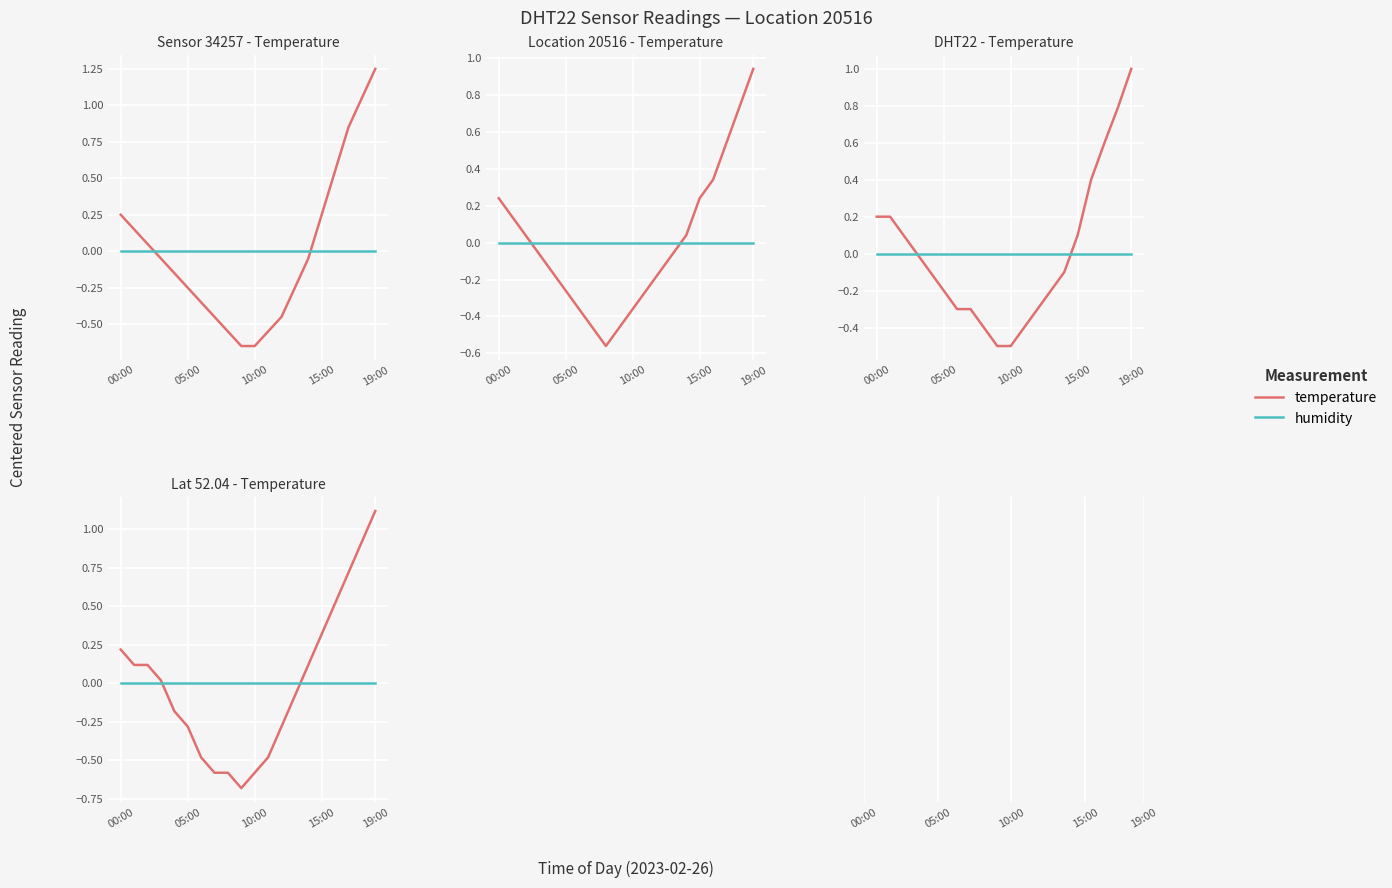

Rank the series at 00:00 from highest to lowest value.

temperature, humidity